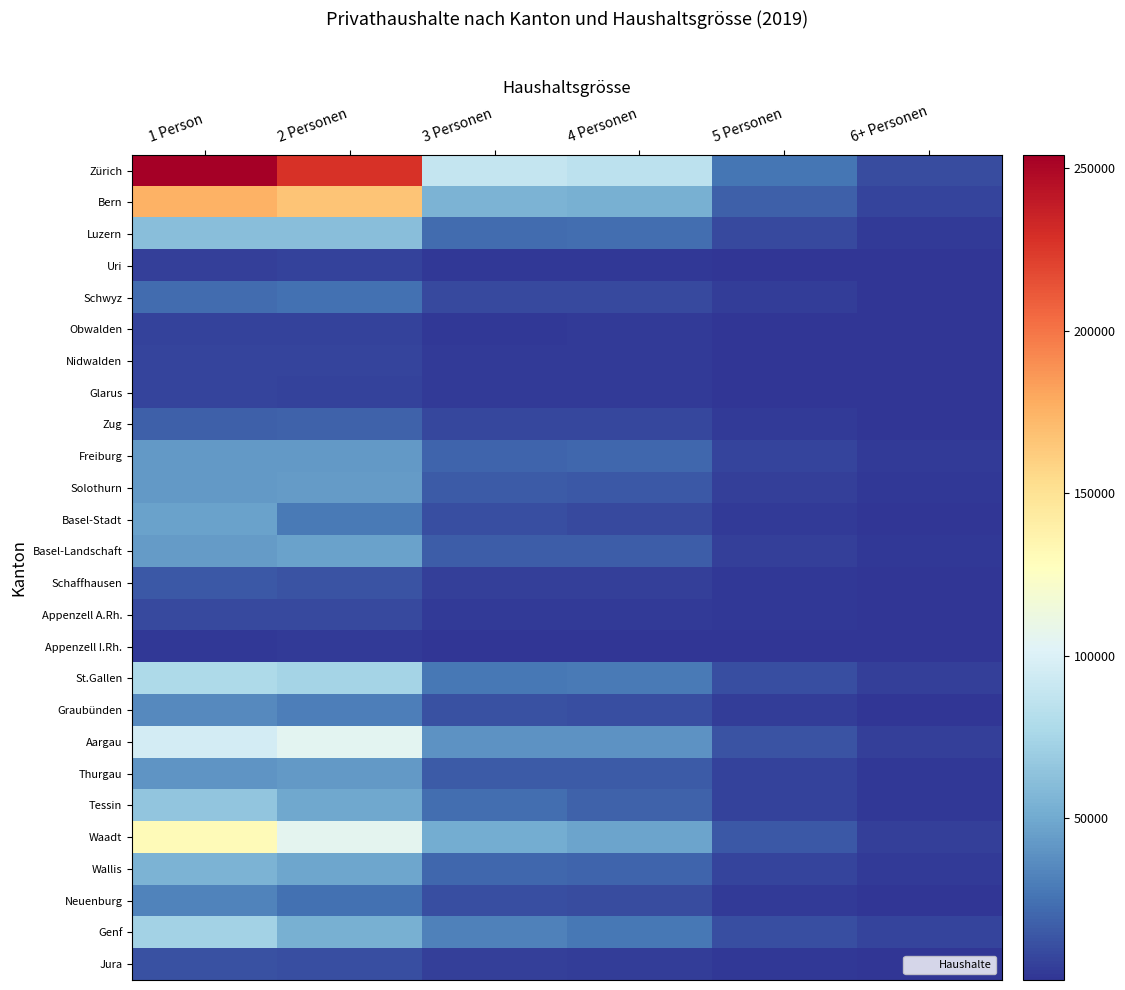

Which has a higher value, 3 Personen or 6+ Personen?

3 Personen